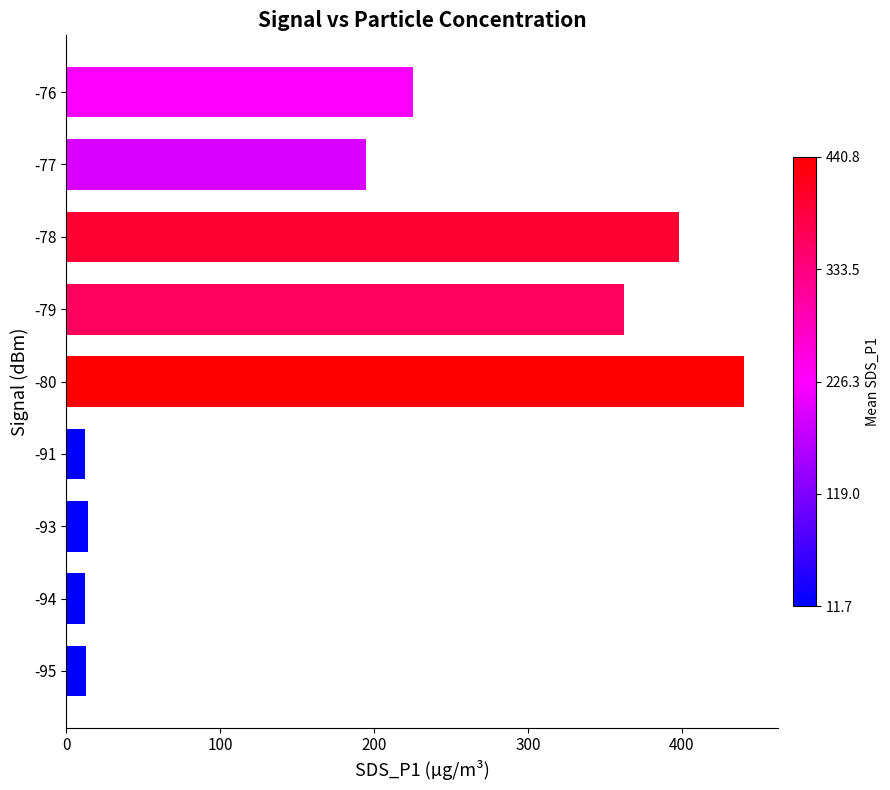

What is the difference between the second highest and minimum values?

386.4